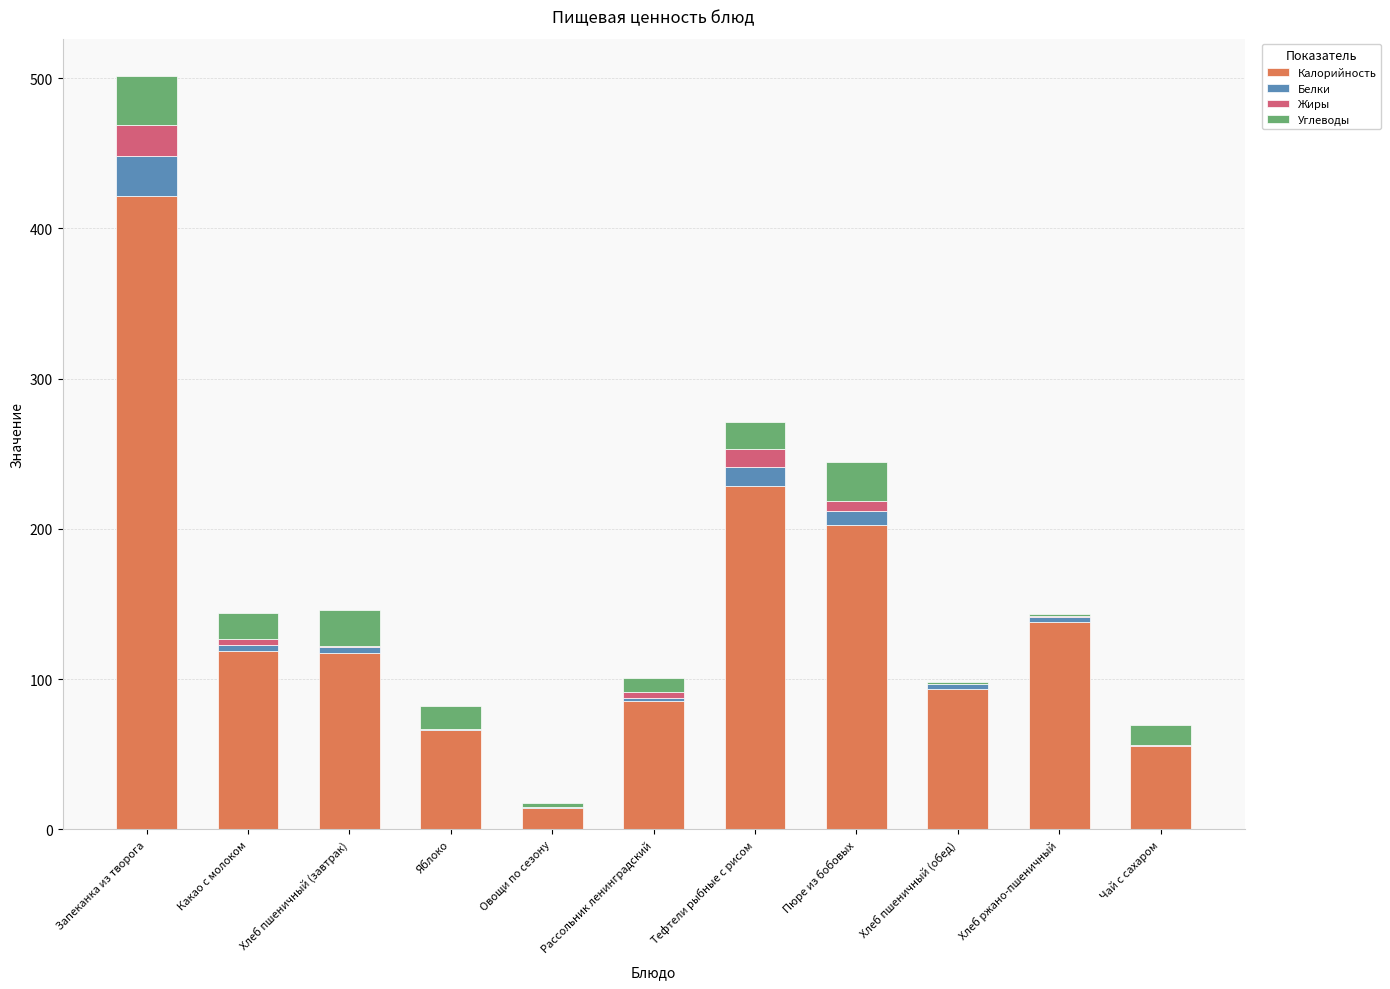

At which category is the sum across all series the highest?

Запеканка из творога